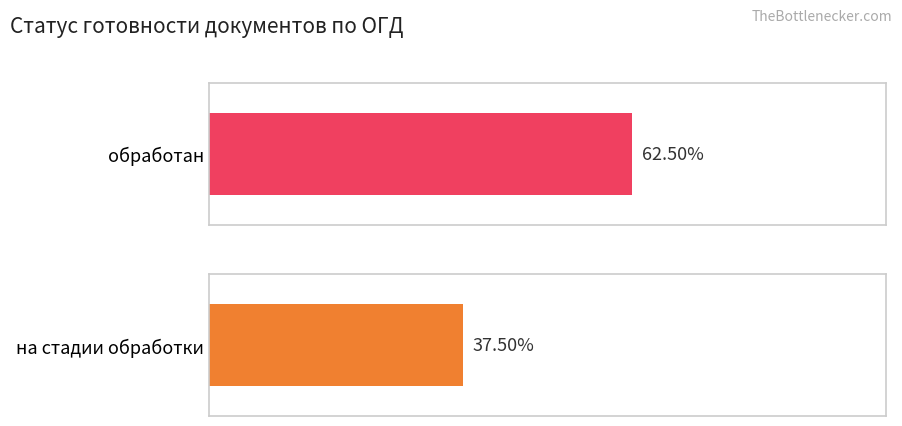

List the series in order of their peak value, highest first.

обработан, на стадии обработки